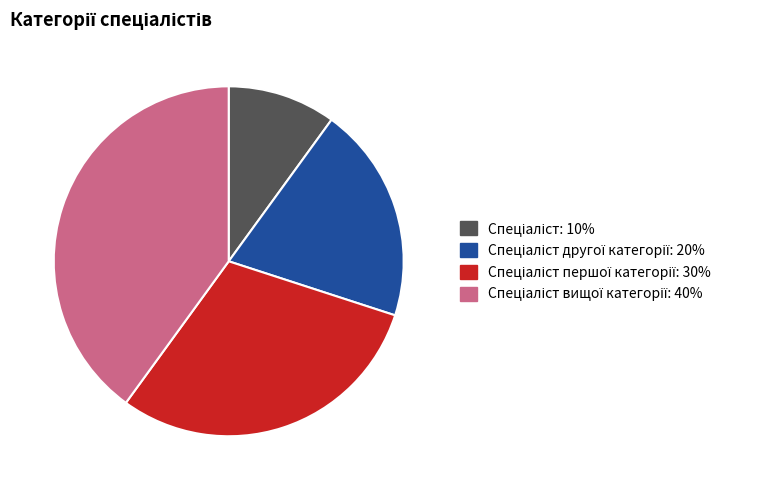

Is there a majority slice in this chart?

No